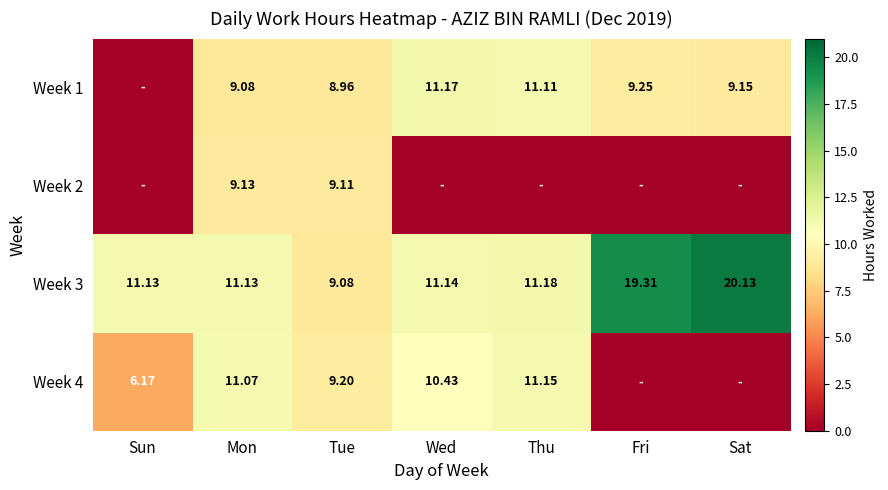

Where is Week 3 nearest to the value 14?

Thu